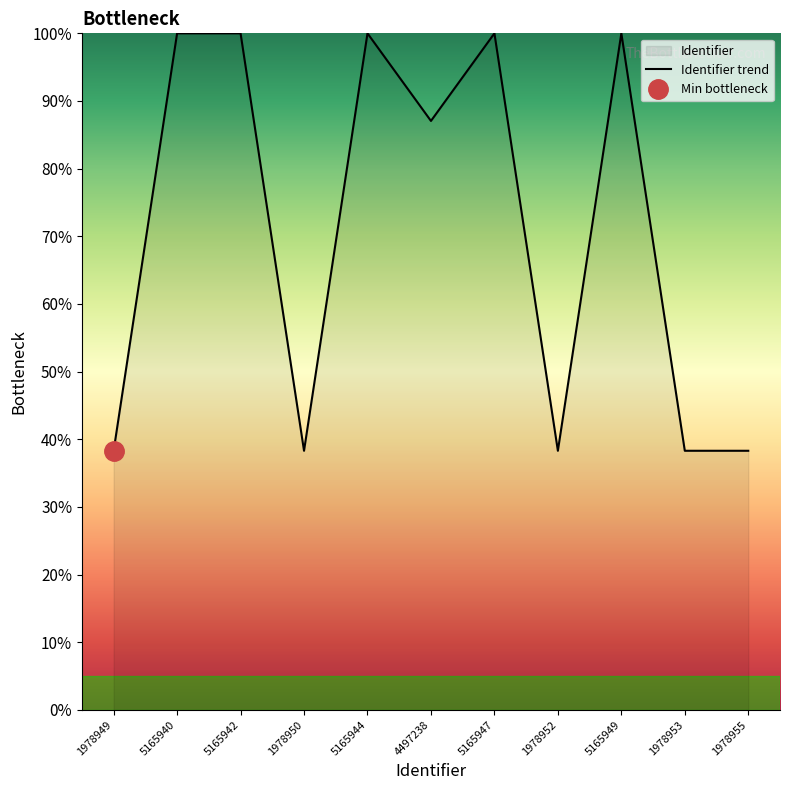

Does the chart display data point markers on the line(s)?

No